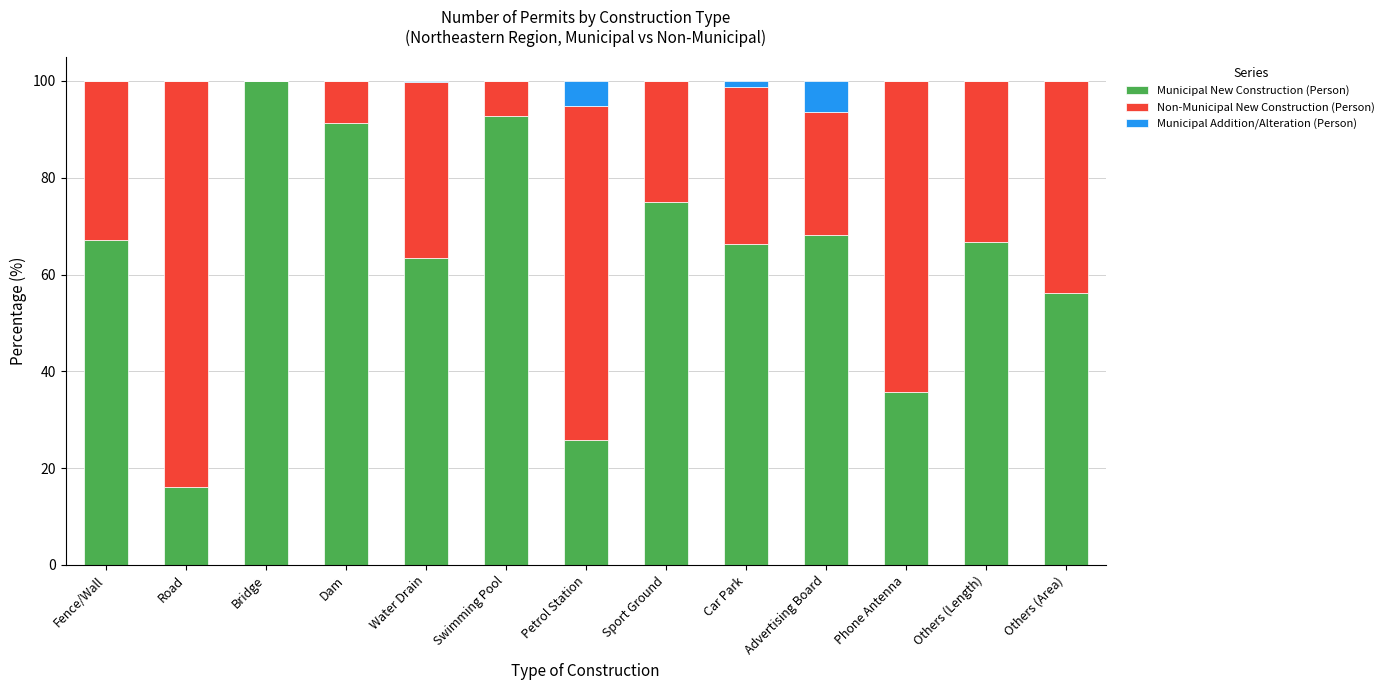

Are the bars horizontal?

No